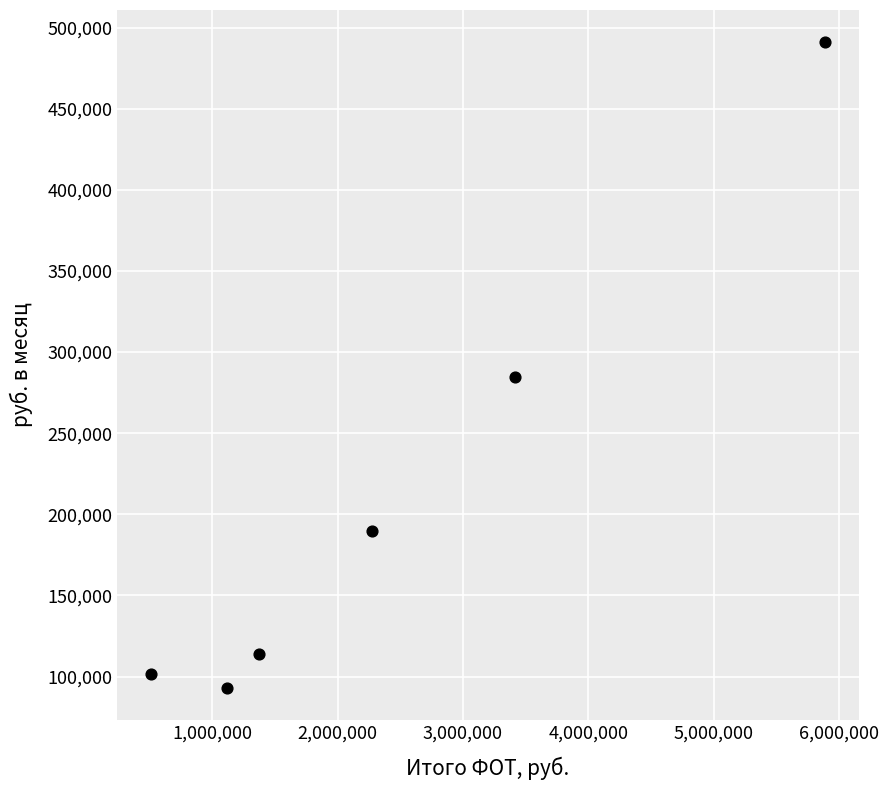

What is the range of X values (max minus min)?

5383832.3